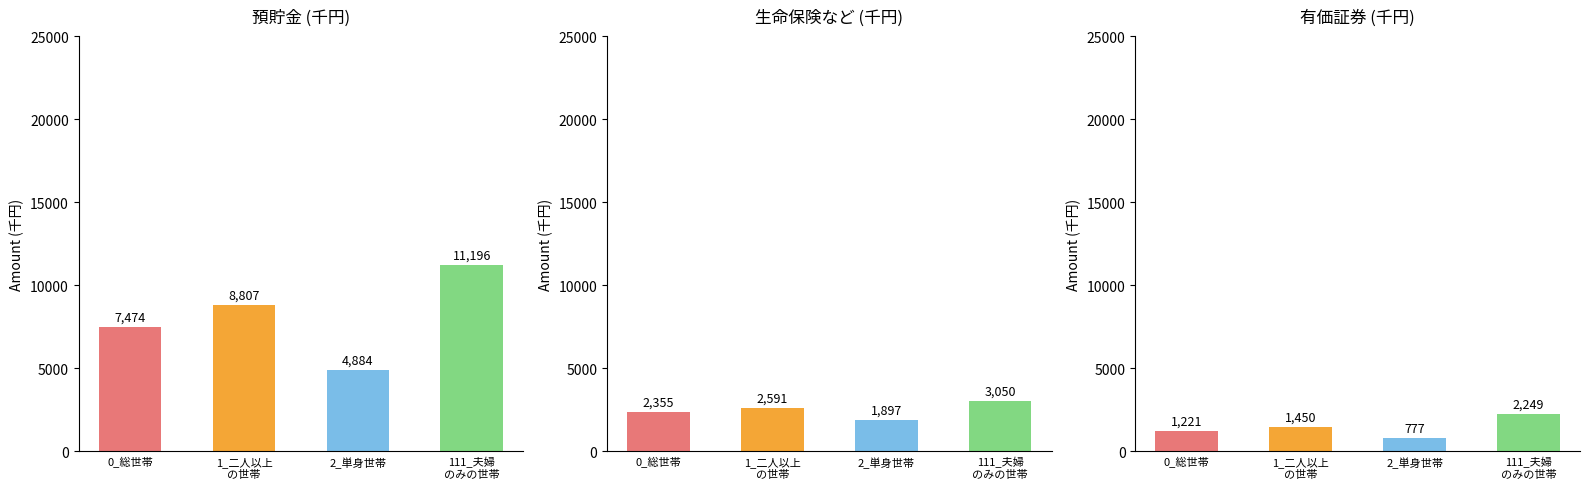

At which label does 生命保険など first exceed 2591?

111_夫婦
のみの世帯